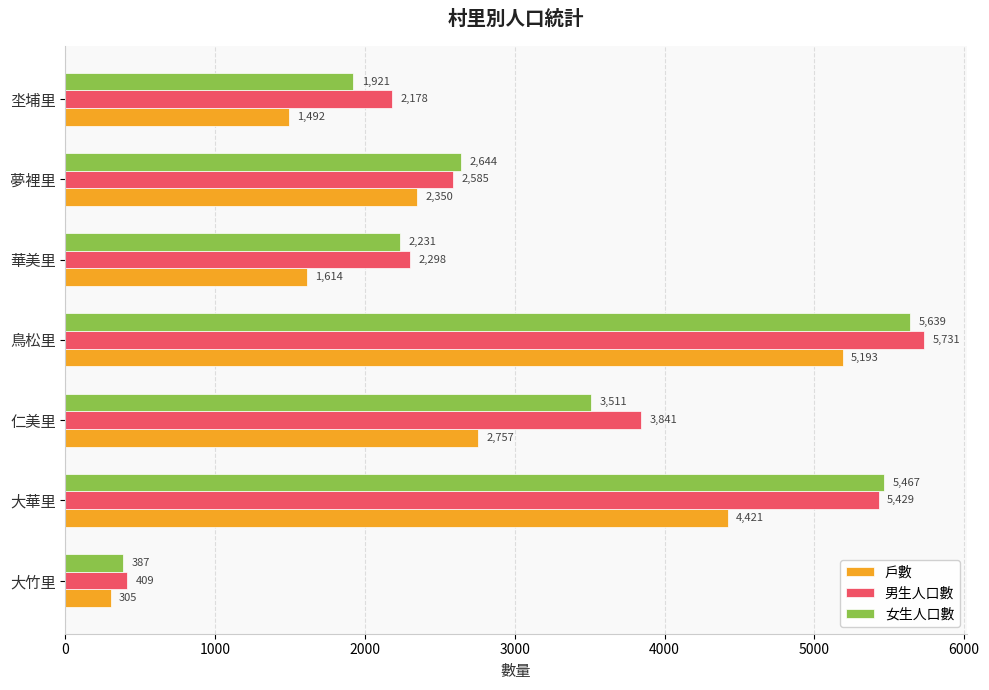

Is it true that 戶數 equals 2757 at 仁美里?

True